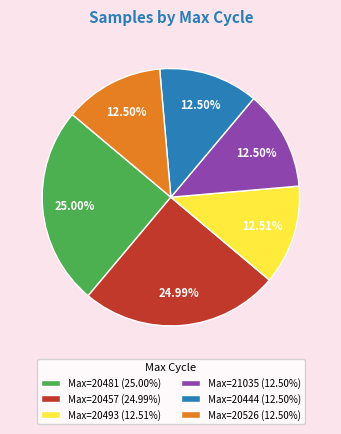

Combined, do Max=21035 (12.50%) and Max=20526 (12.50%) account for over 50%?

No